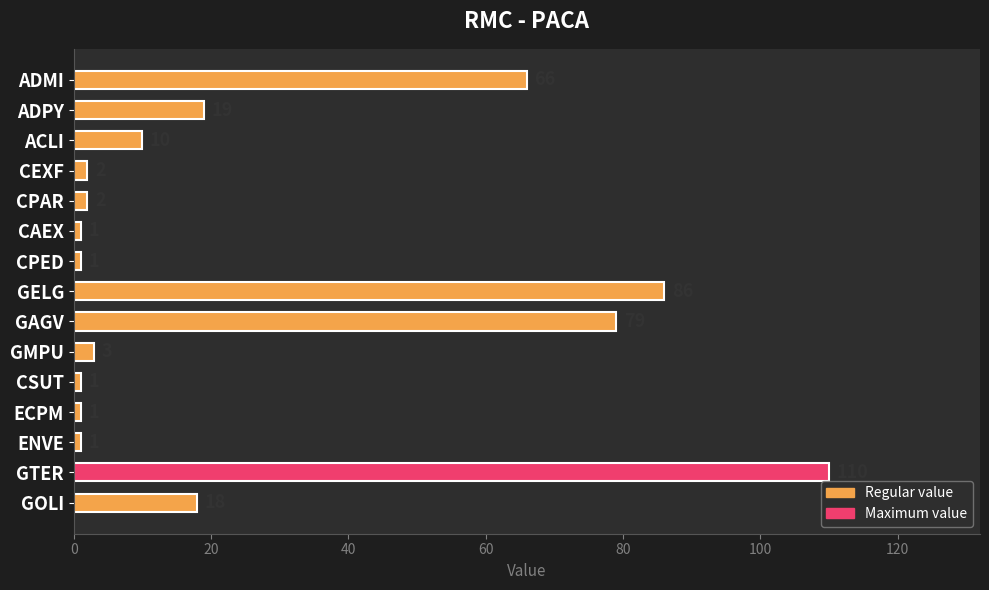

What is the difference between the second highest and minimum values?

85